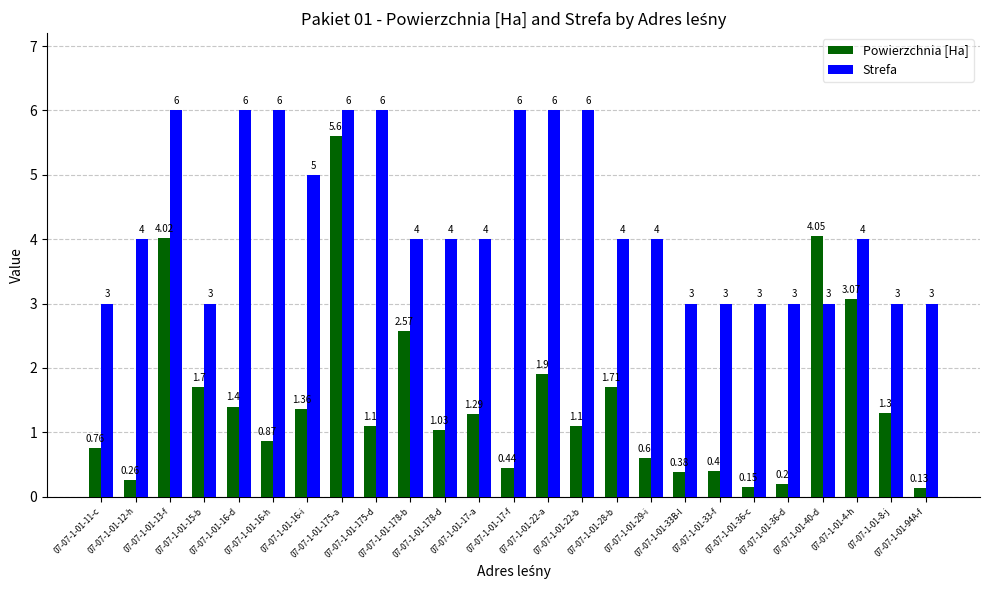

What value does the Powierzchnia [Ha] series have at 07-07-1-01-28-b?

1.7